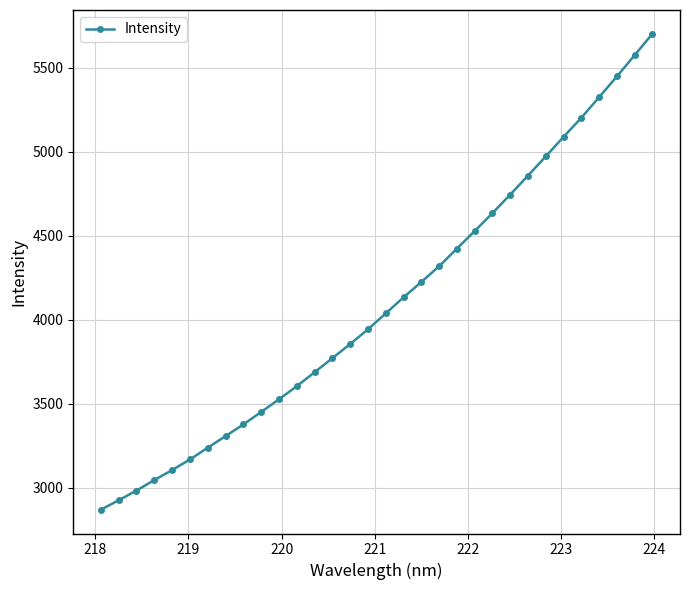

Does the chart display data point markers on the line(s)?

Yes